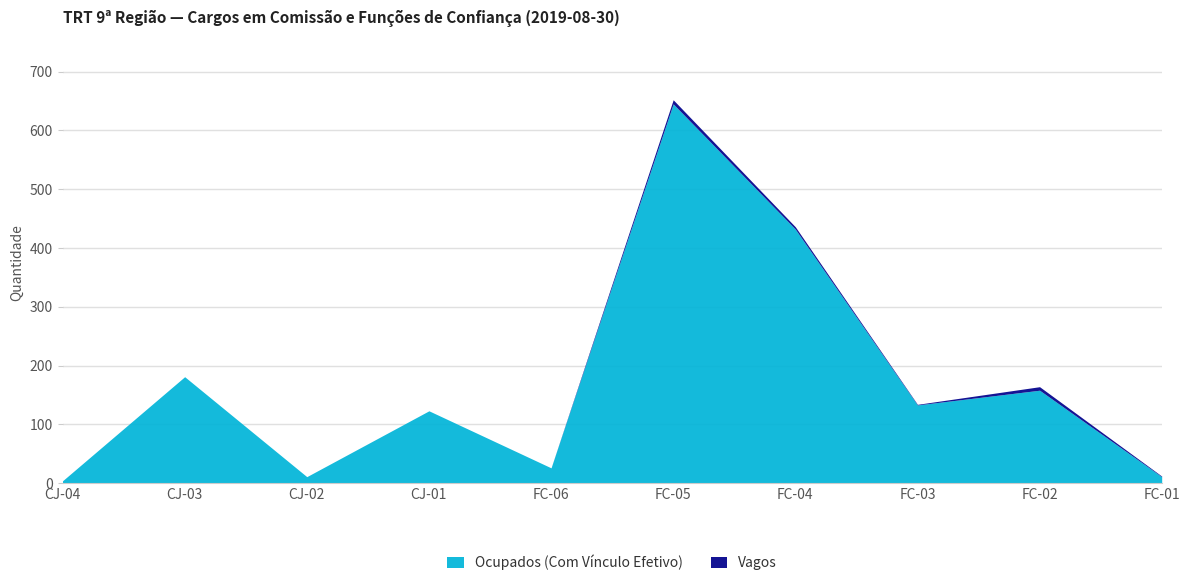

What is the difference between the values at CJ-01 and CJ-04?

119